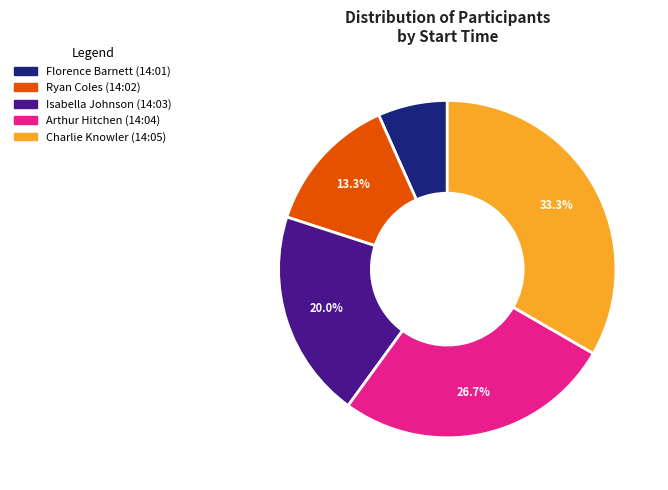

Which category has the smallest portion of the pie?

Florence Barnett (14:01)